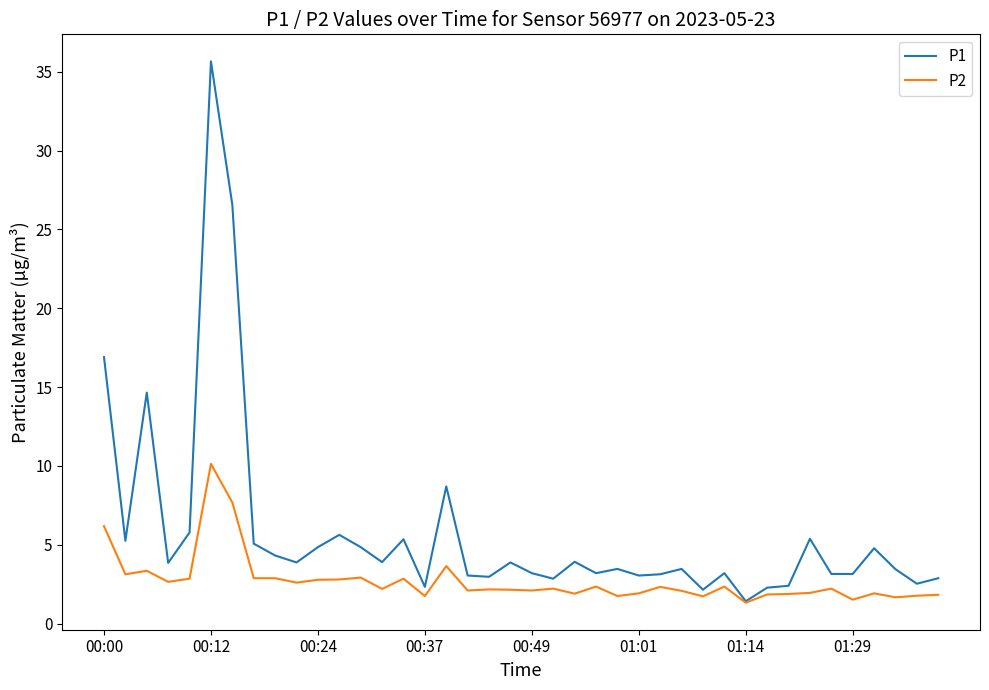

What is the minimum value shown in the chart?

1.3